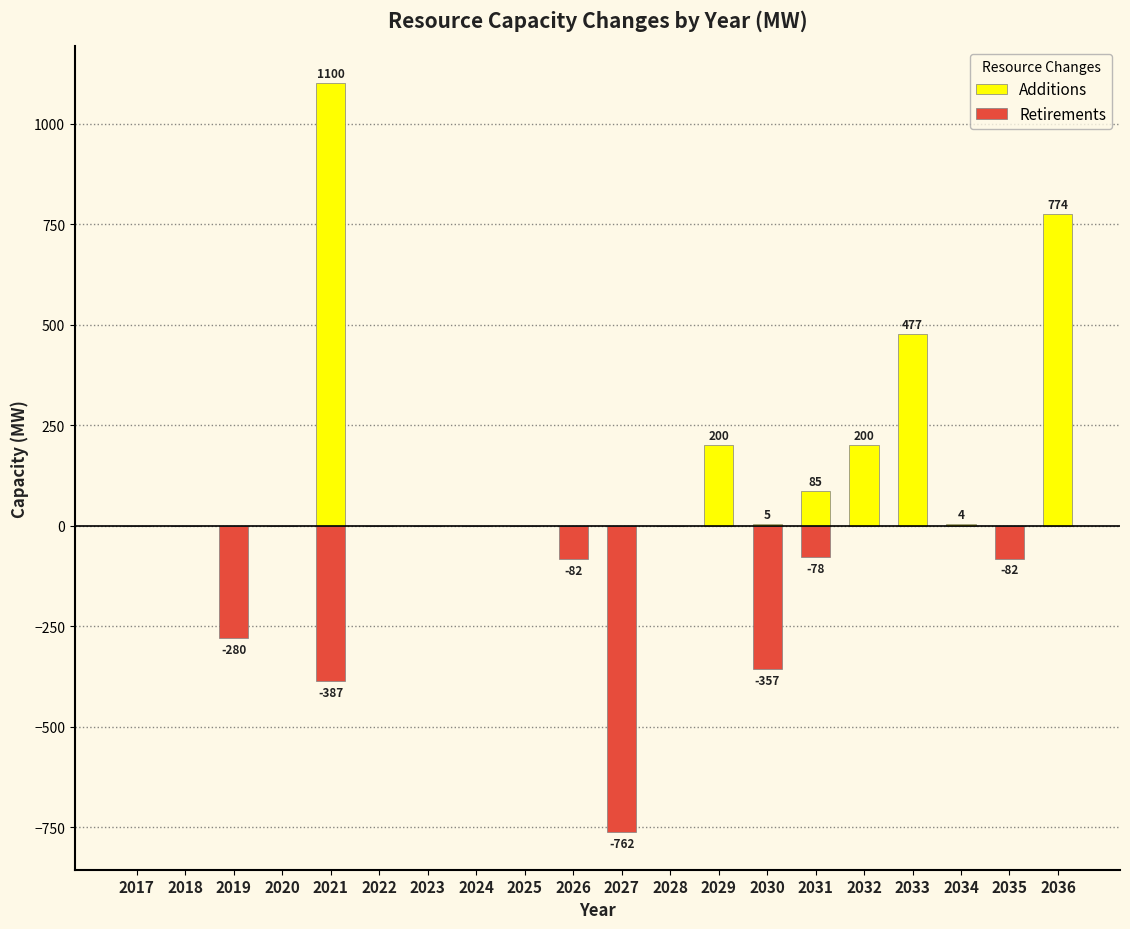

Is the value of Additions at 2024 greater than the value of Retirements at 2017?

No